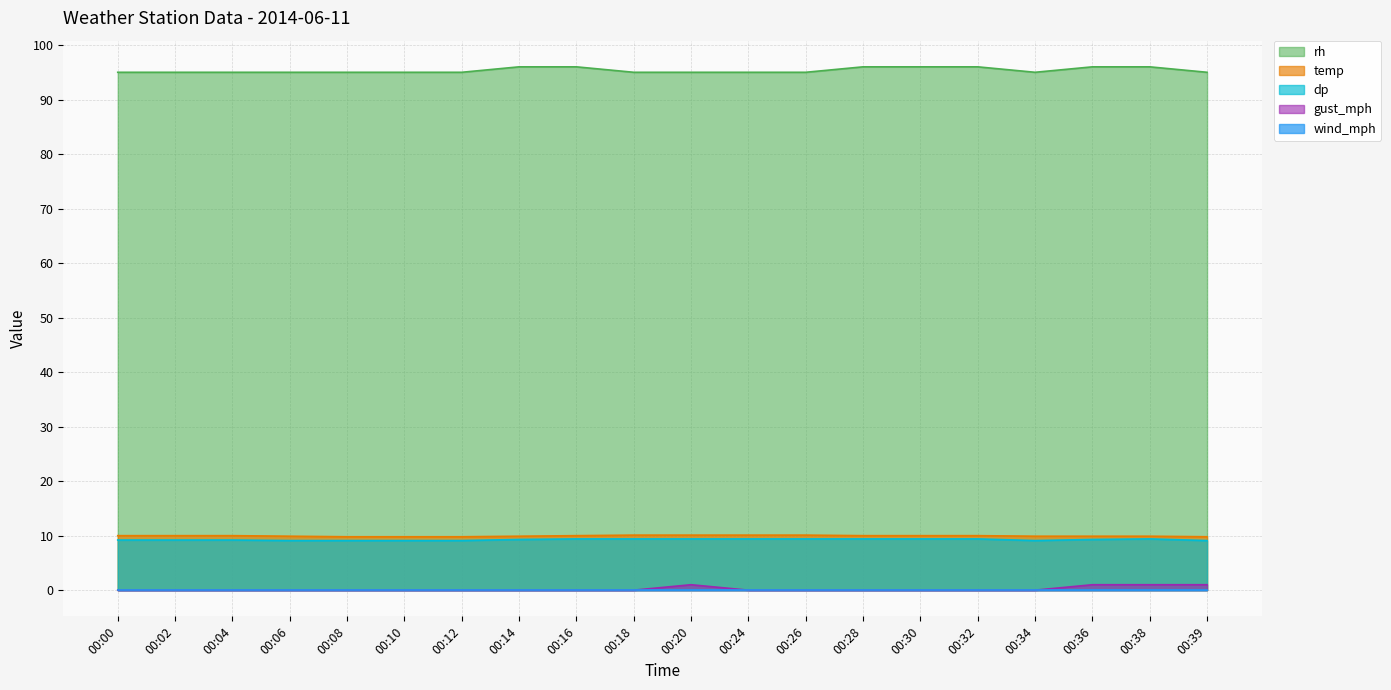

What is the maximum value shown in the chart?

96.0